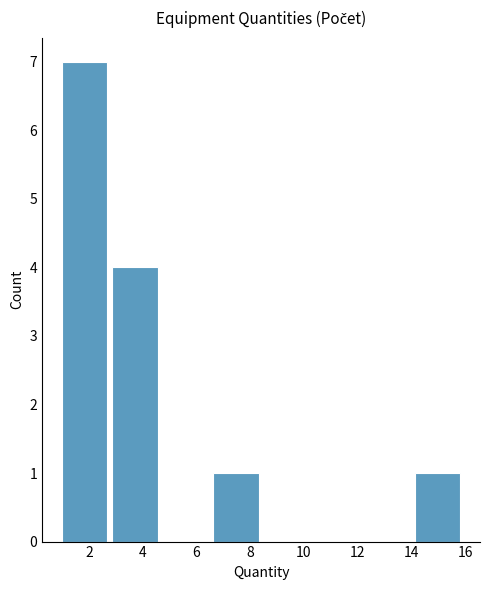

Reading left to right, transcribe this chart: for each bar, give the range it covers on the x-axis and its height. Neither the bar edges nor the heights are printed on the chart, so give them approximately, as read against the axes.

1.0 to 2.8: 7
2.8 to 4.8: 4
4.8 to 6.6: 0
6.6 to 8.6: 1
8.6 to 10.4: 0
10.4 to 12.2: 0
12.2 to 14.2: 0
14.2 to 16.0: 1